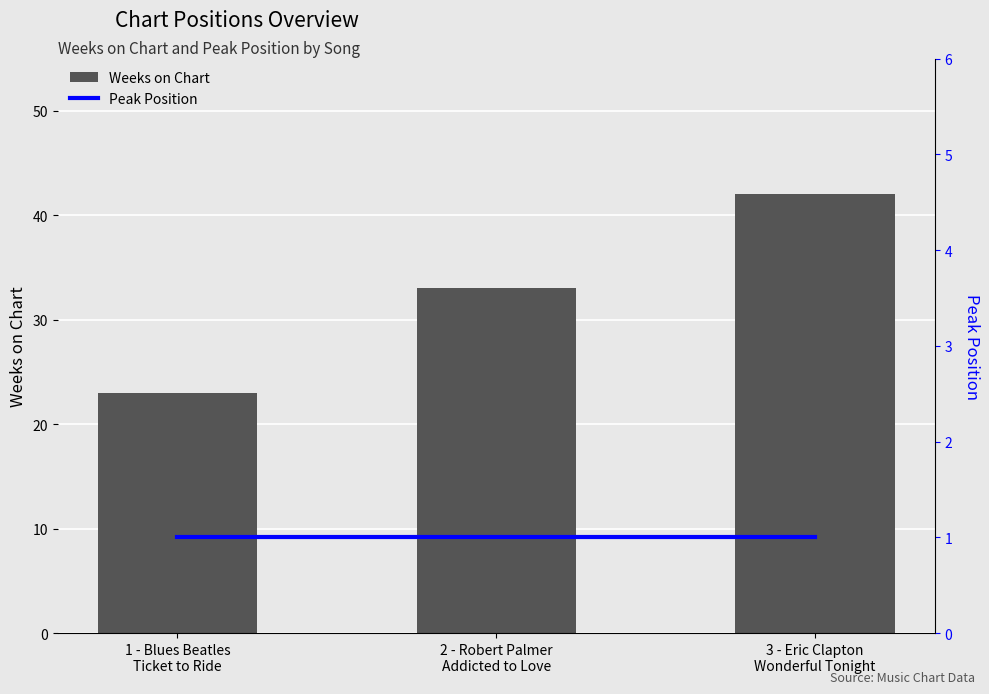

What is the difference between the maximum and minimum values in the Weeks on Chart series?

19